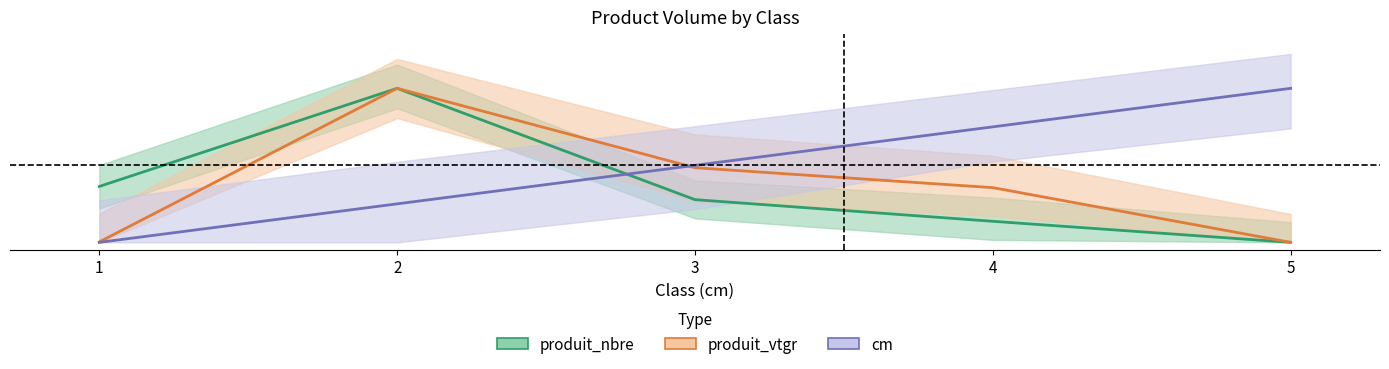

What is the average value of the produit_vtgr series?

0.4